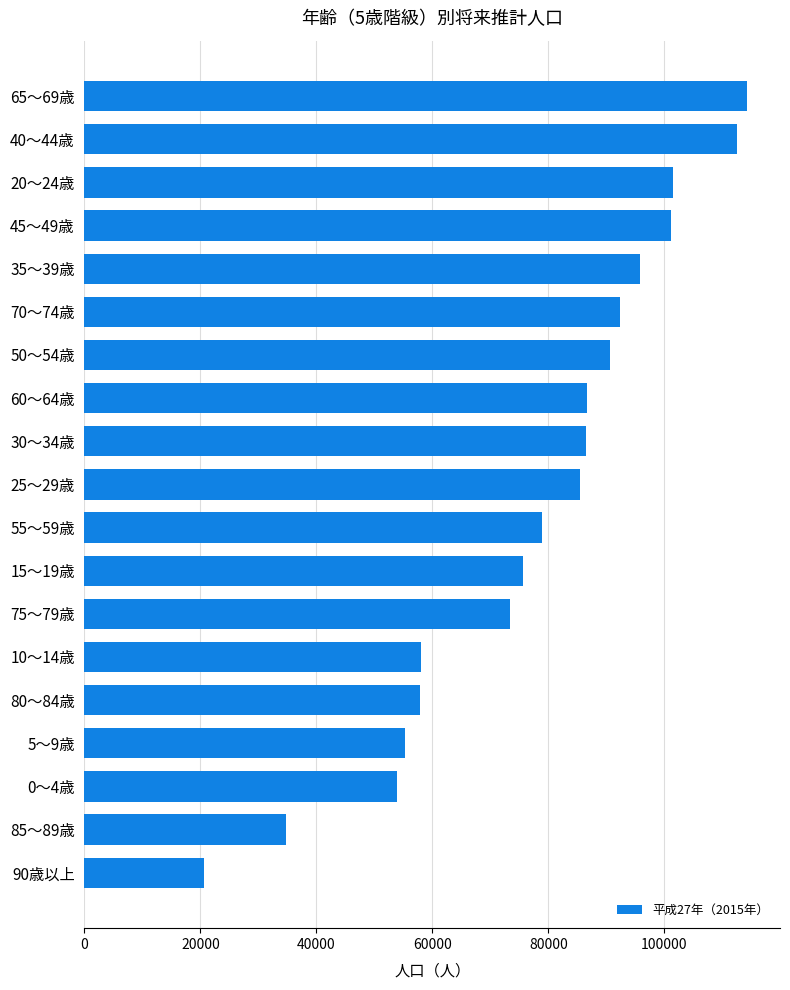

Read the value at 80～84歳, to the nearest 50.

57900